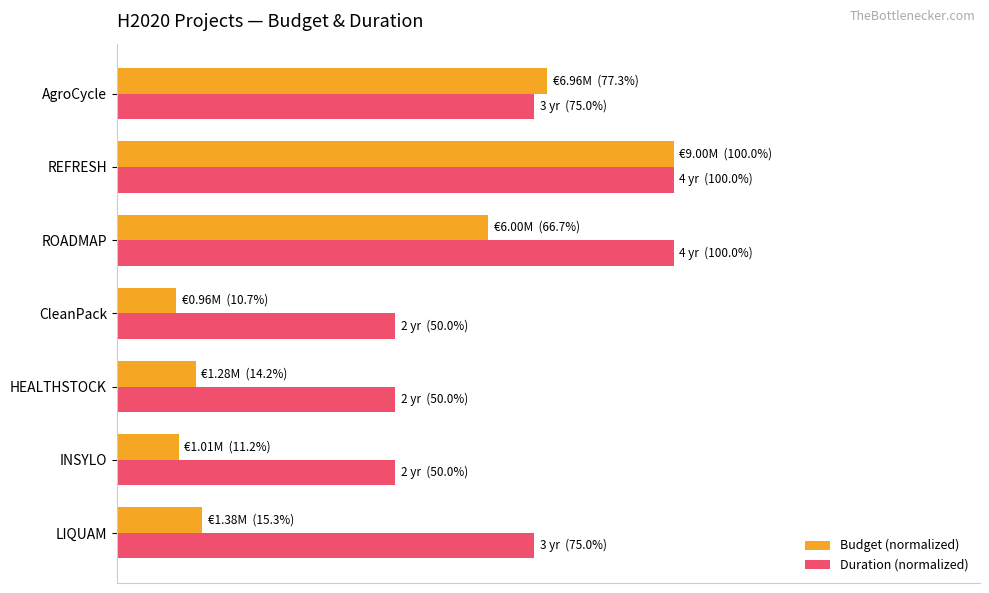

What are all the series names shown in the legend?

Budget (normalized), Duration (normalized)